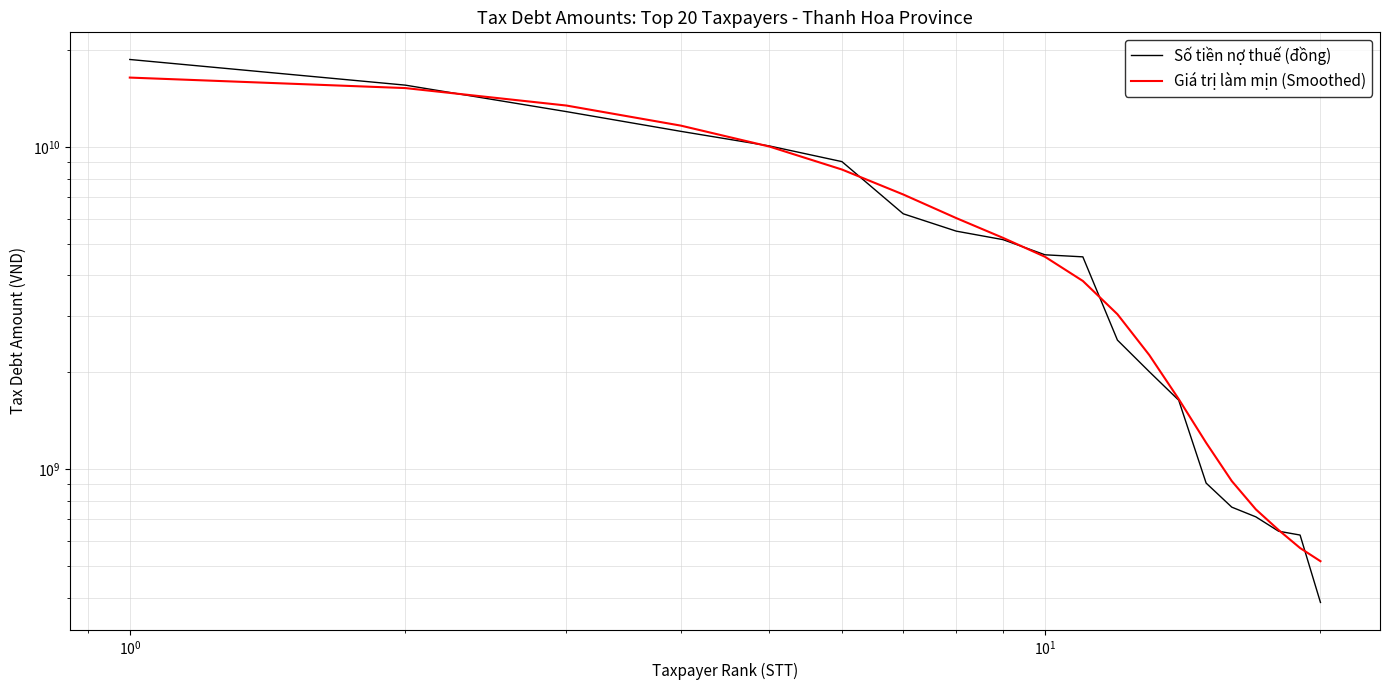

Reading right to left, extract all data points from this chart.

Số tiền nợ thuế (đồng): 386425231.0	625624305.0	642999286.0	712421609.0	763667906.0	907045461.0	1640421380.0	2011551106.0	2520296130.0	4569862694.0	4637374376.0	5167355417.0	5491628417.0	6217375506.0	9026428303.0	10094745962.0	11208025861.0	12903751081.0	15594003371.0	18731921008.0
Giá trị làm mịn (Smoothed): 518968828.7	570226677.2	648519214.7	751510167.3	920246714.9	1210070931.5	1653662508.1	2265946163.2	3032513695.4	3846592553.5	4572735678.3	5233006005.6	6028187268.1	7137825152.7	8530637883.8	10051213009.7	11675875781.6	13477068733.1	15269056939.3	16459060503.3